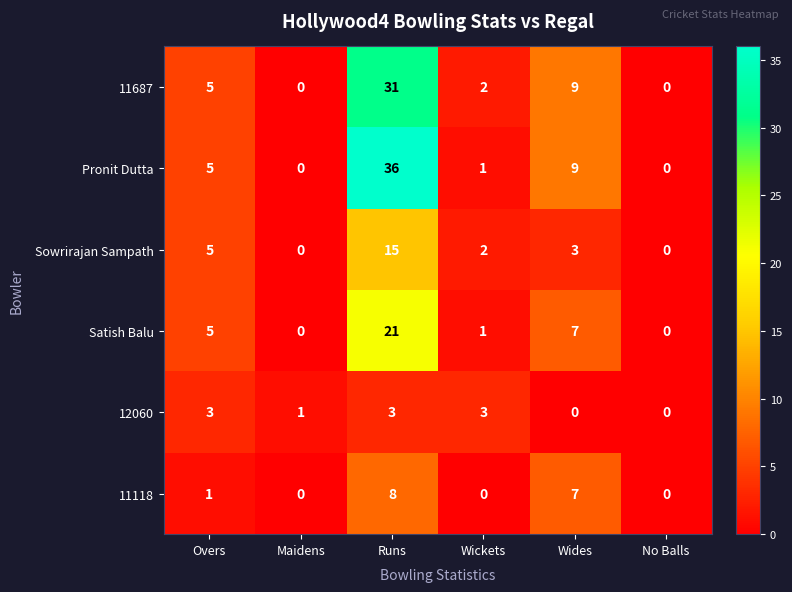

What is the difference between the 11118 values at Overs and Wides?

6